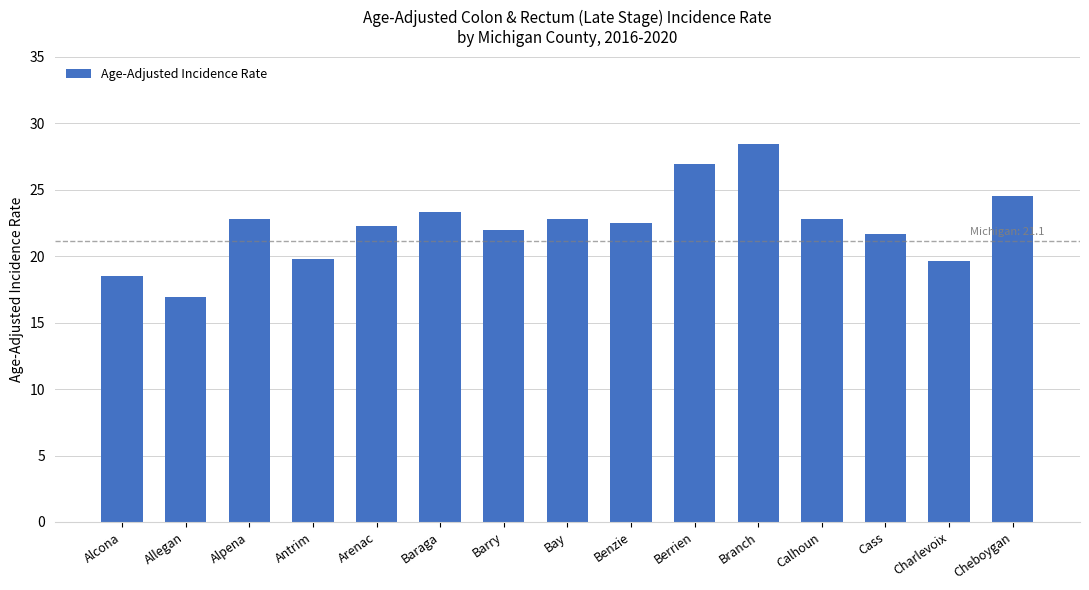

The value at Arenac is 37.1. True or false?

False